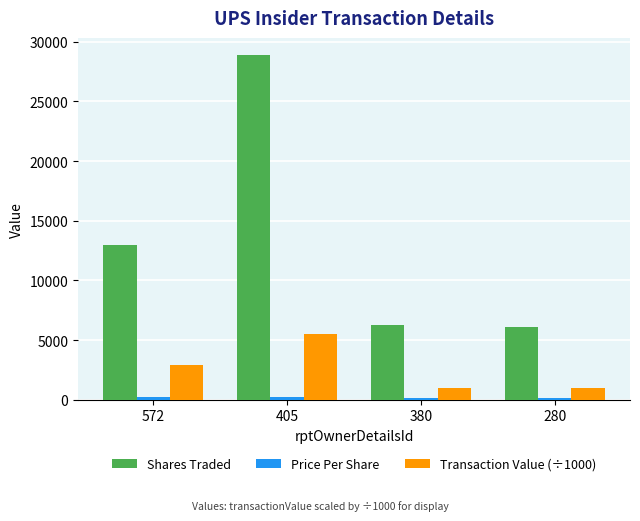

Which series changed the most between 405 and 280?

Shares Traded